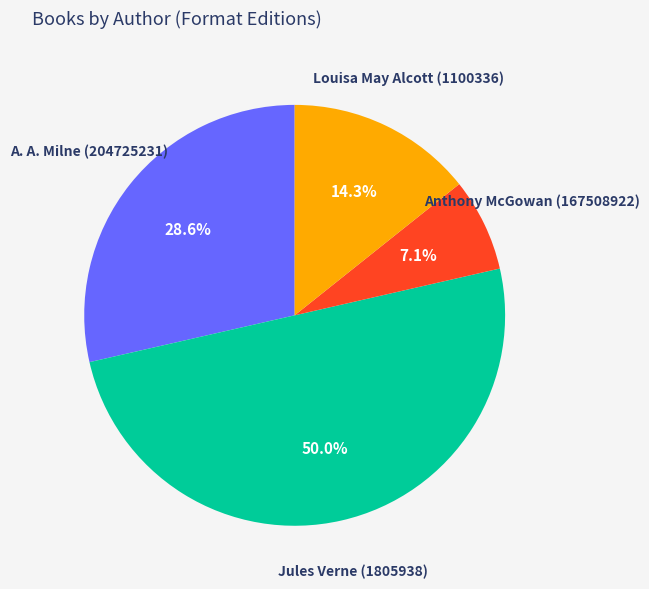

How many segments does this pie chart have?

4